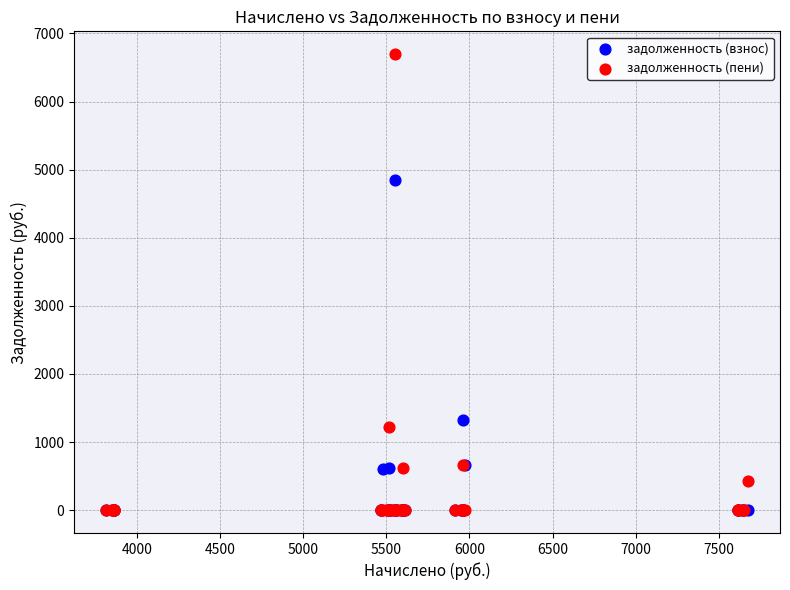

In the задолженность (пени) series, what Y value is closest to 3348?

1220.0